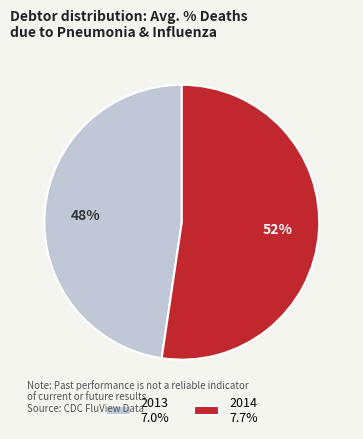

Do 2013 7.0% and 2014 7.7% together represent more than half of the pie?

Yes